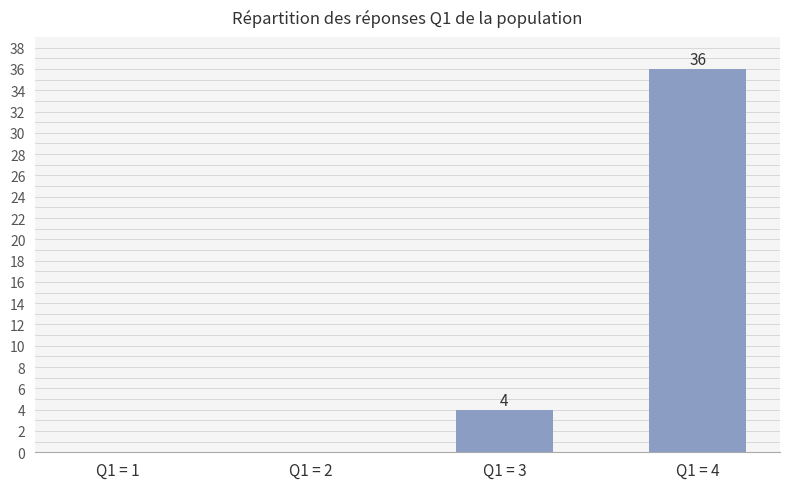

Reading left to right, extract all data points from this chart.

Q1 = 1=0	Q1 = 2=0	Q1 = 3=4	Q1 = 4=36